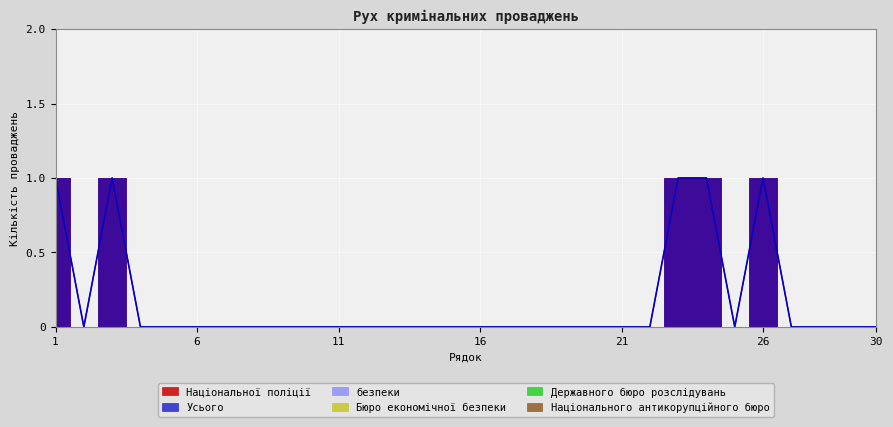

True or false: Державного бюро розслідувань and Усього cross at least once.

False